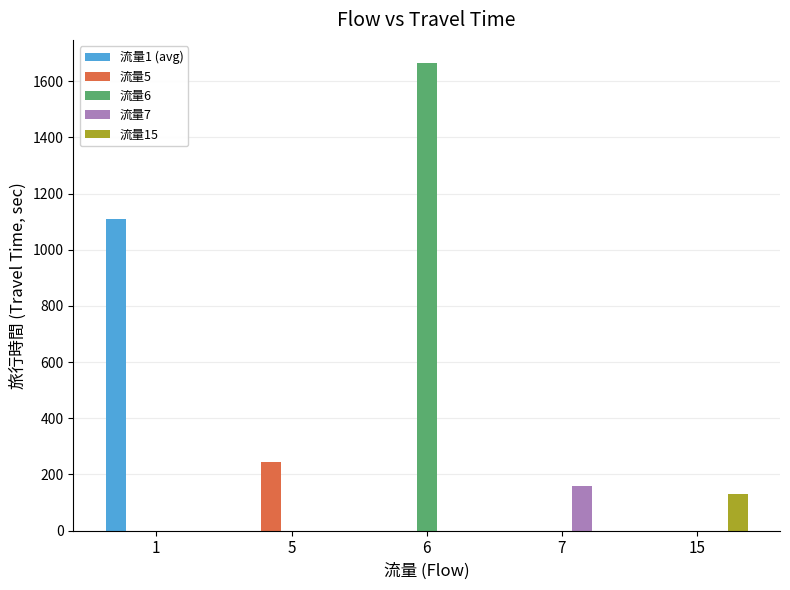

What is the average value of the 流量1 (avg) series?

221.9